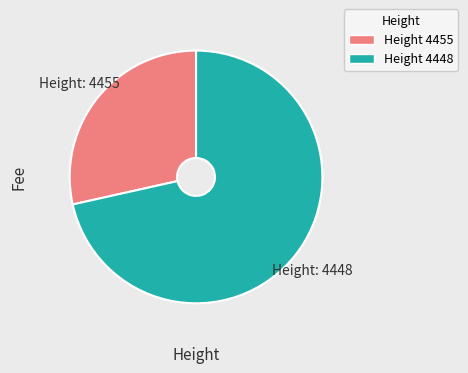

Is there a majority slice in this chart?

Yes